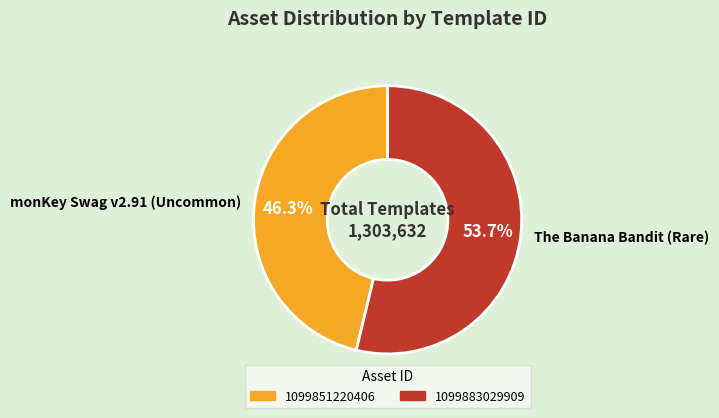

Approximately how many times larger is the value at The Banana Bandit (Rare) compared to monKey Swag v2.91 (Uncommon)?

1.2